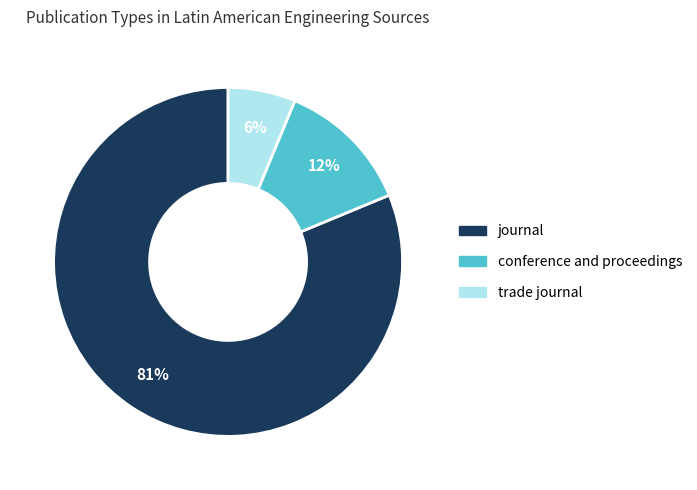

Is it true that trade journal is 1% of the pie?

False